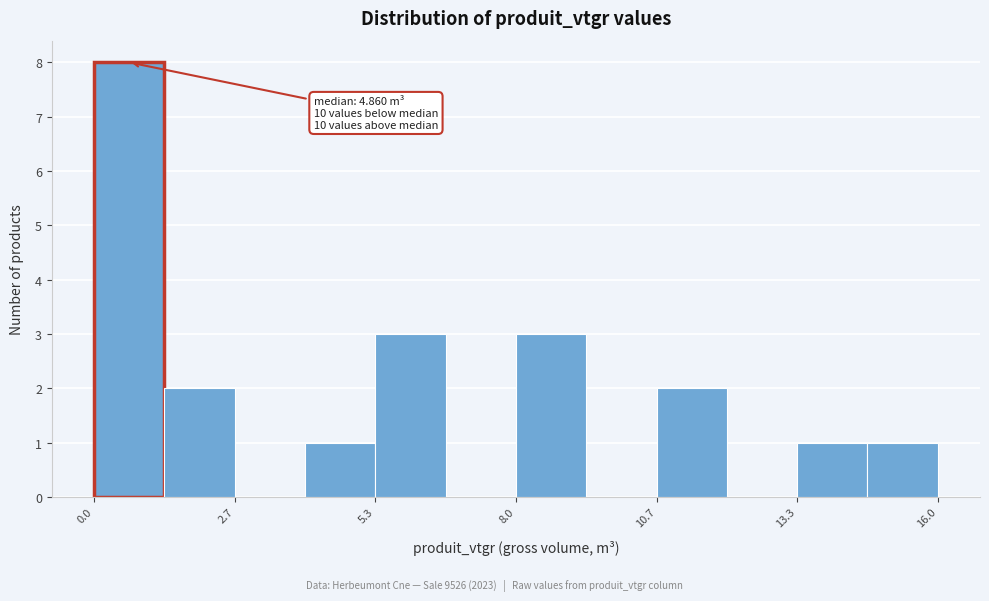

Around what value on the x-axis is the tallest bar? Give the approximate position of its centre, as read against the axis.

0.5